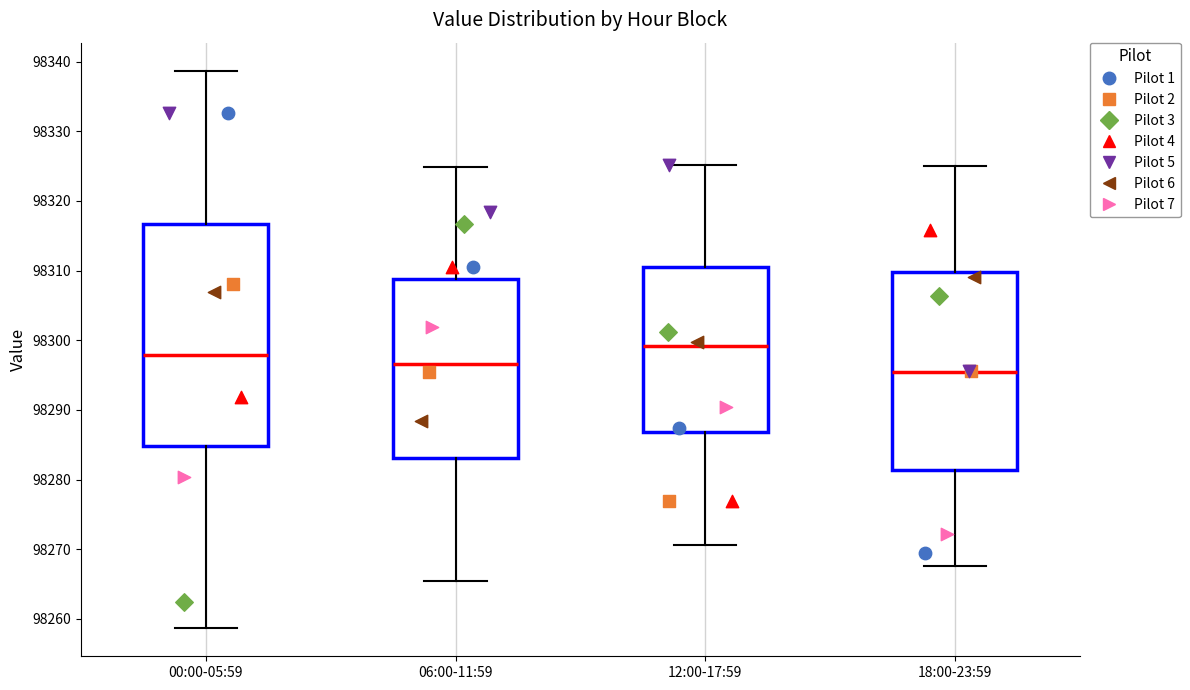

Which box has the lowest median line?

18:00-23:59